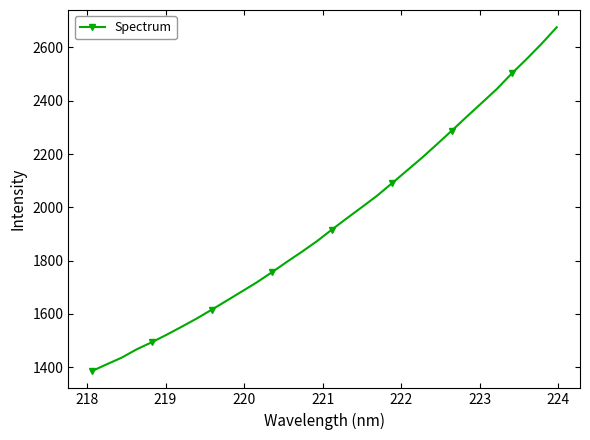

What is the minimum value shown in the chart?

1385.4